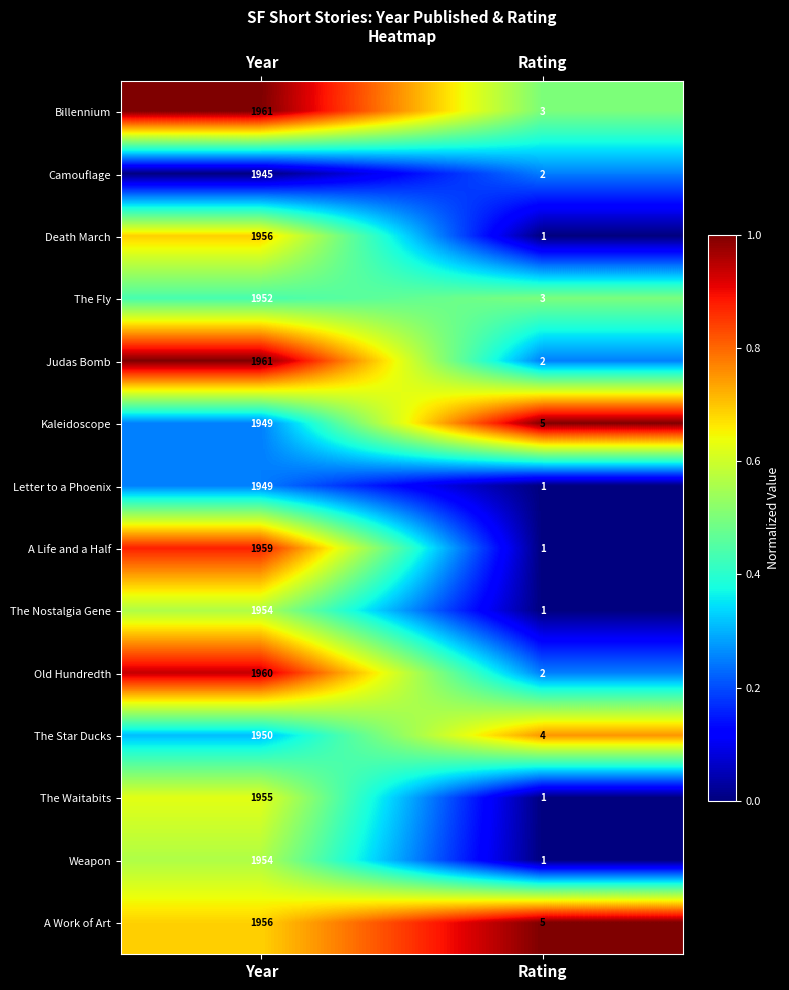

What is the average value of the Camouflage series?

974